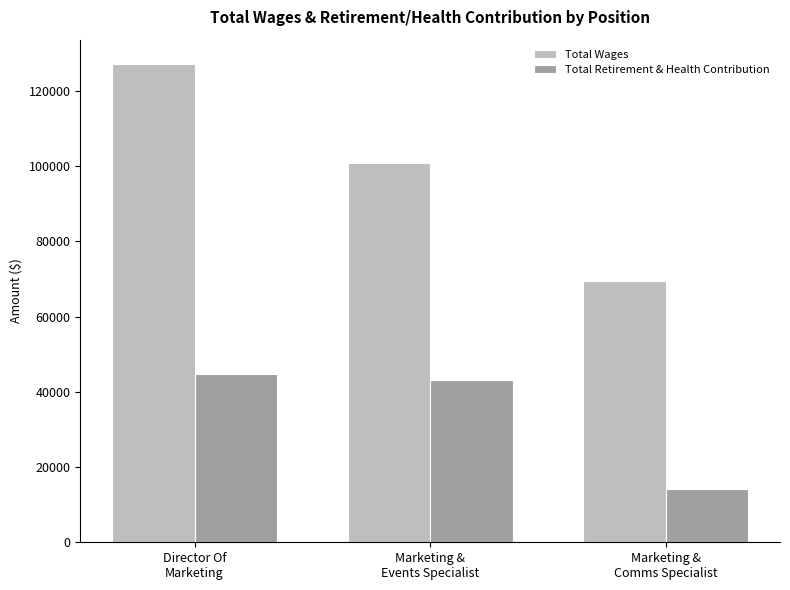

Which category has the highest value in the Total Retirement & Health Contribution series?

Director Of
Marketing